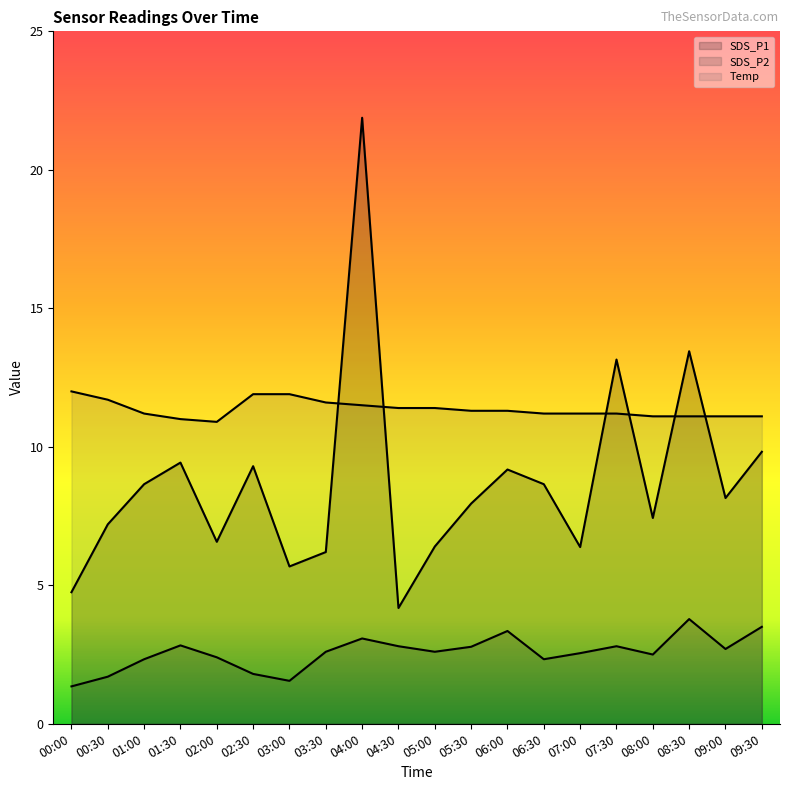

Reading right to left, what are all the values shown in this chart?

SDS_P1: 09:30=9.8	09:00=8.2	08:30=13.4	08:00=7.4	07:30=13.2	07:00=6.4	06:30=8.7	06:00=9.2	05:30=8.0	05:00=6.4	04:30=4.2	04:00=21.9	03:30=6.2	03:00=5.7	02:30=9.3	02:00=6.6	01:30=9.4	01:00=8.7	00:30=7.2	00:00=4.8
SDS_P2: 09:30=3.5	09:00=2.7	08:30=3.8	08:00=2.5	07:30=2.8	07:00=2.5	06:30=2.3	06:00=3.4	05:30=2.8	05:00=2.6	04:30=2.8	04:00=3.1	03:30=2.6	03:00=1.6	02:30=1.8	02:00=2.4	01:30=2.8	01:00=2.3	00:30=1.7	00:00=1.4
Temp: 09:30=11.1	09:00=11.1	08:30=11.1	08:00=11.1	07:30=11.2	07:00=11.2	06:30=11.2	06:00=11.3	05:30=11.3	05:00=11.4	04:30=11.4	04:00=11.5	03:30=11.6	03:00=11.9	02:30=11.9	02:00=10.9	01:30=11.0	01:00=11.2	00:30=11.7	00:00=12.0